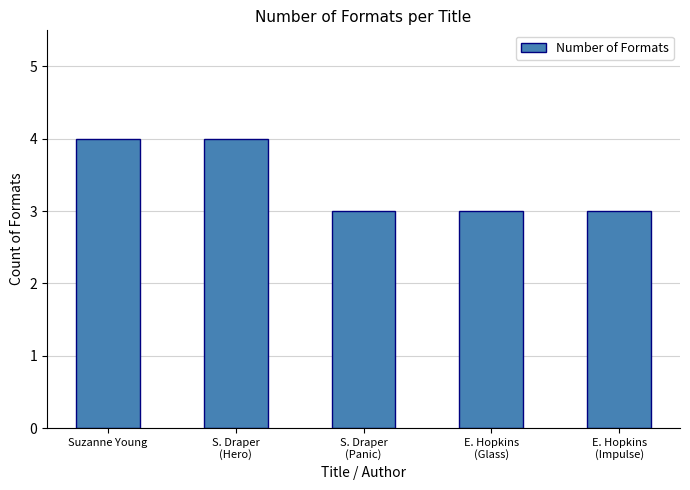

What is the difference between the maximum and minimum values?

1